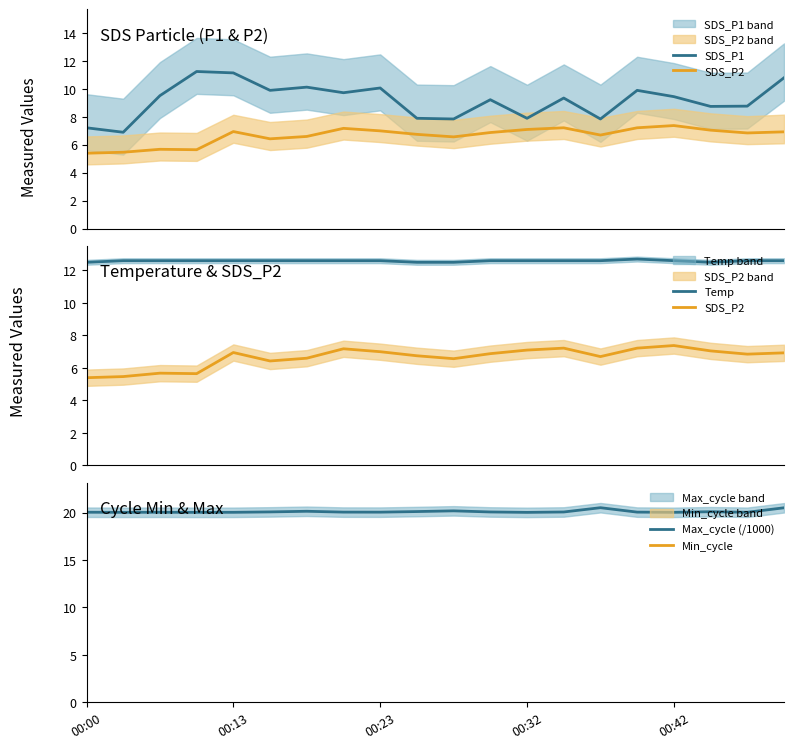

Between 7 and 10, which series saw the biggest shift?

SDS_P1